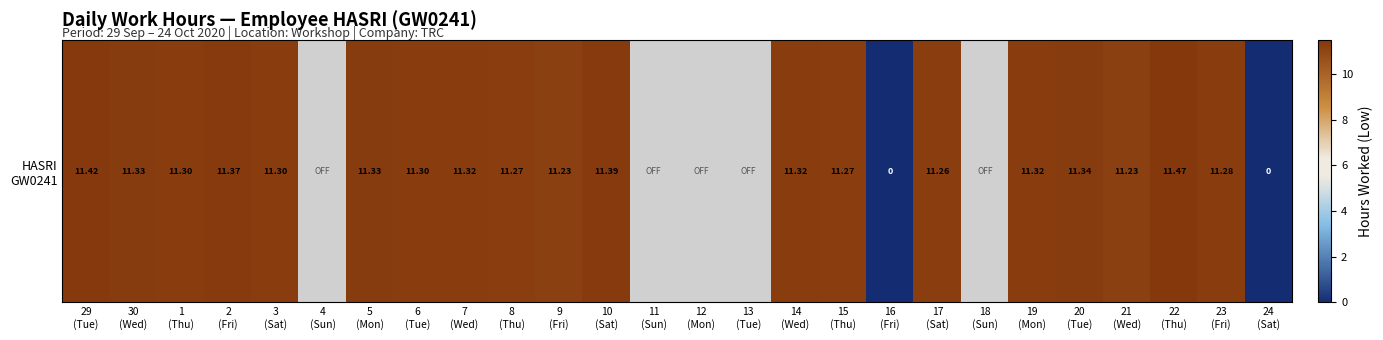

At which label is the value closest to 5?

16
(Fri)